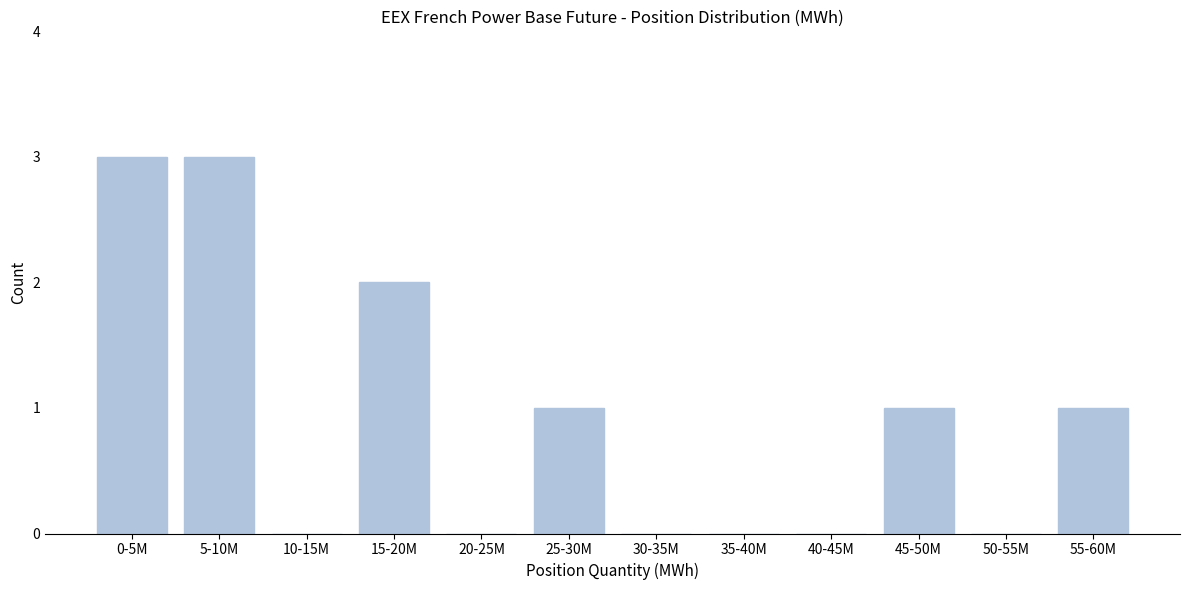

Reading left to right, extract all data points from this chart.

0-5M=3	5-10M=3	10-15M=0	15-20M=2	20-25M=0	25-30M=1	30-35M=0	35-40M=0	40-45M=0	45-50M=1	50-55M=0	55-60M=1